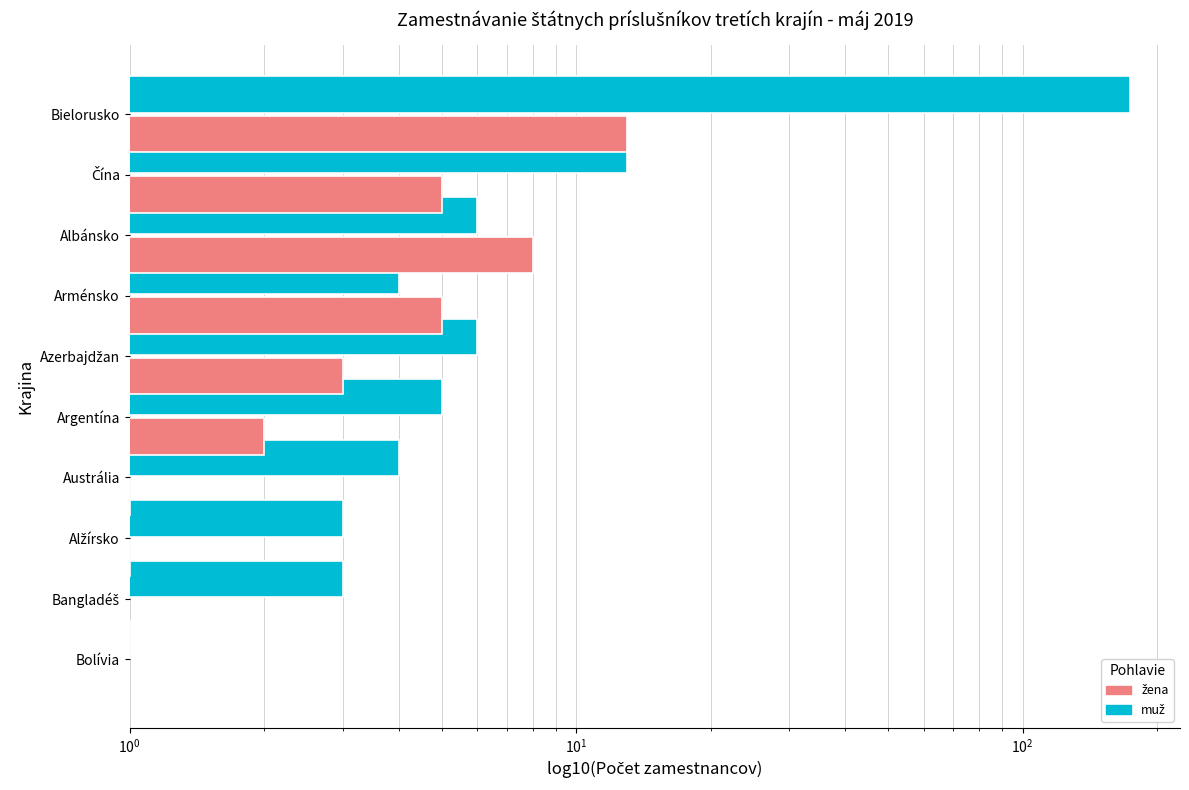

What is the sum of all muž values?

219